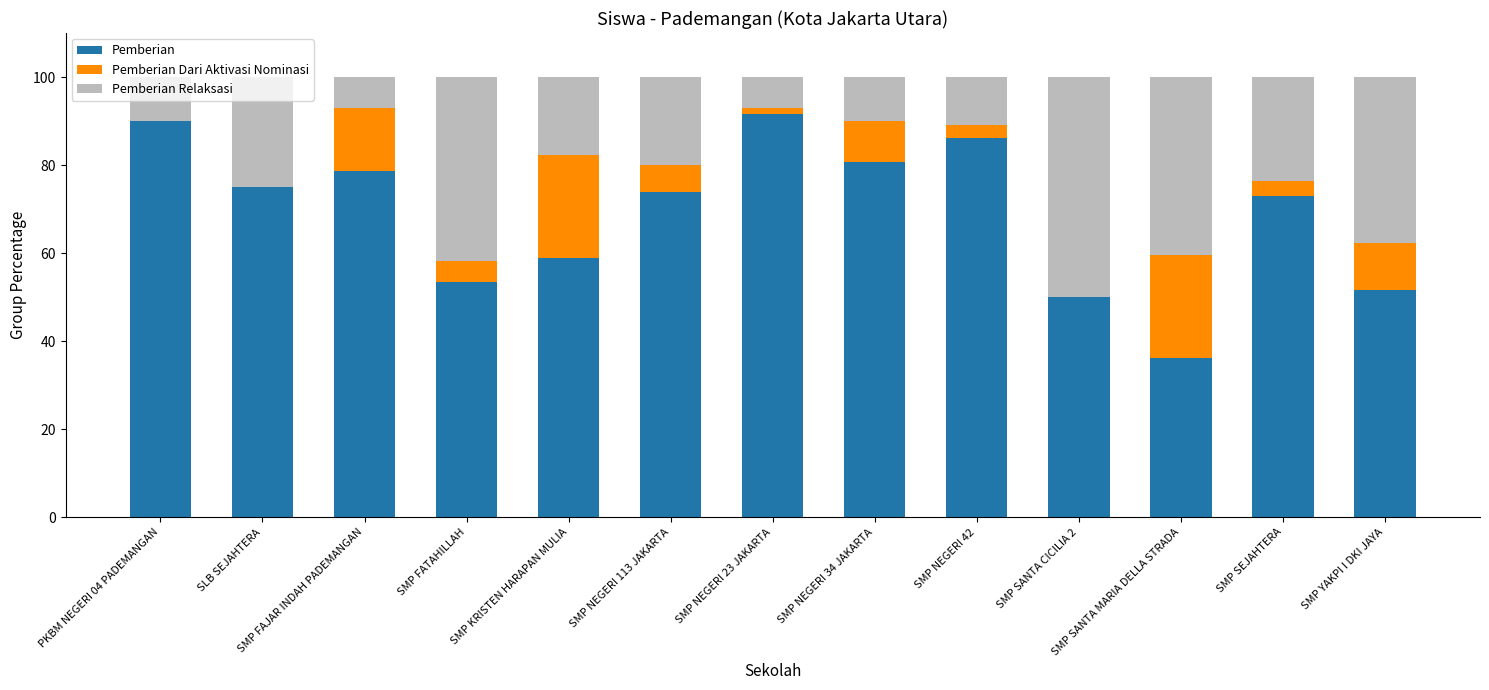

Where is Pemberian nearest to the value 63?

SMP KRISTEN HARAPAN MULIA